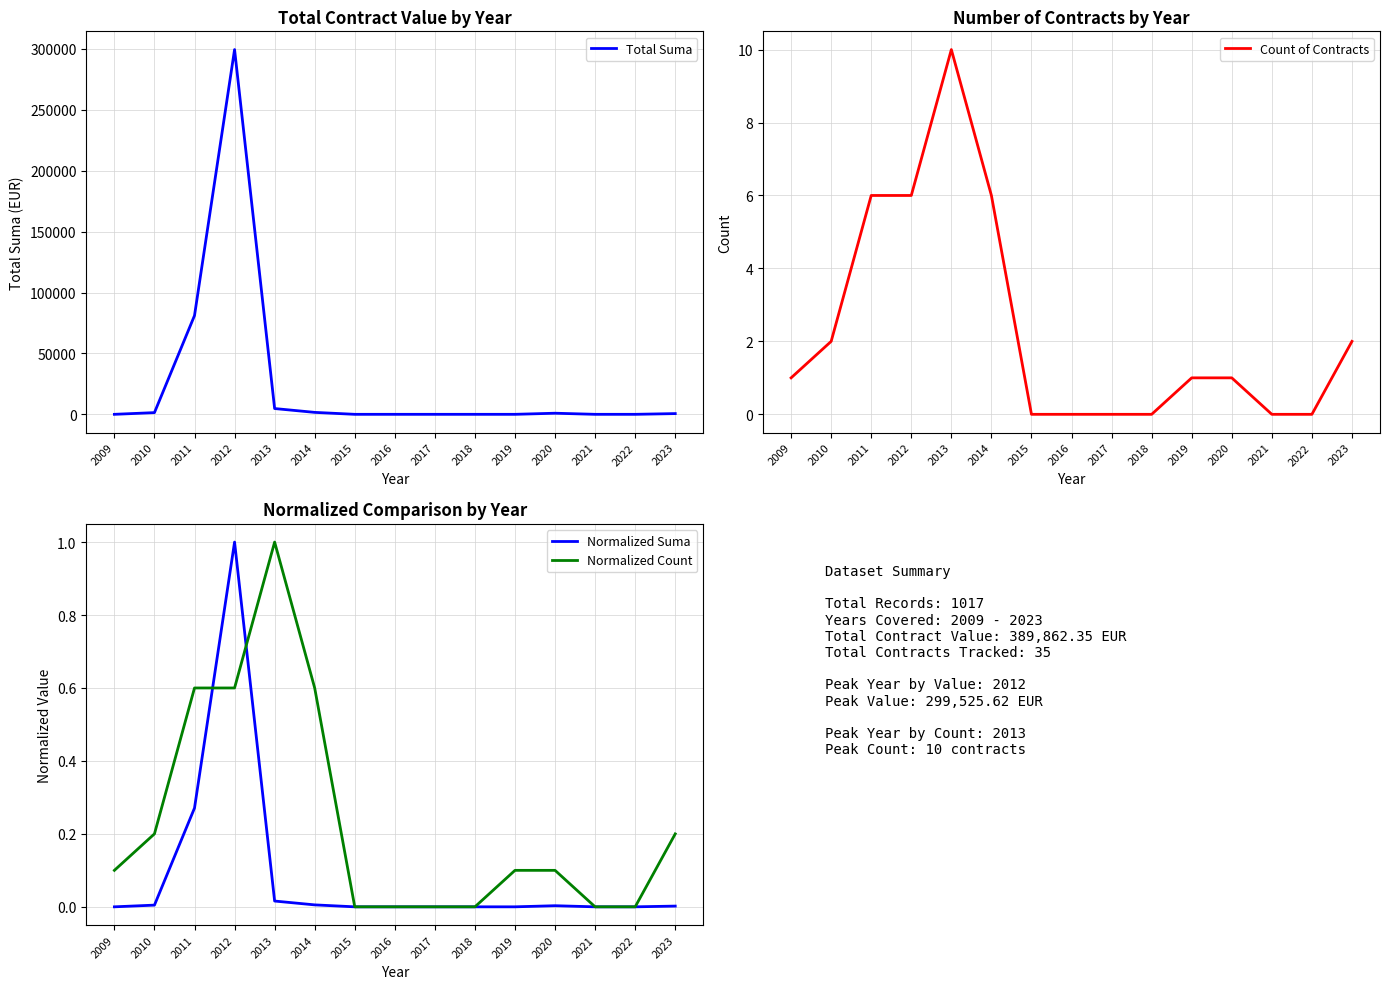

At which label is Normalized Suma closest to 0?

2009